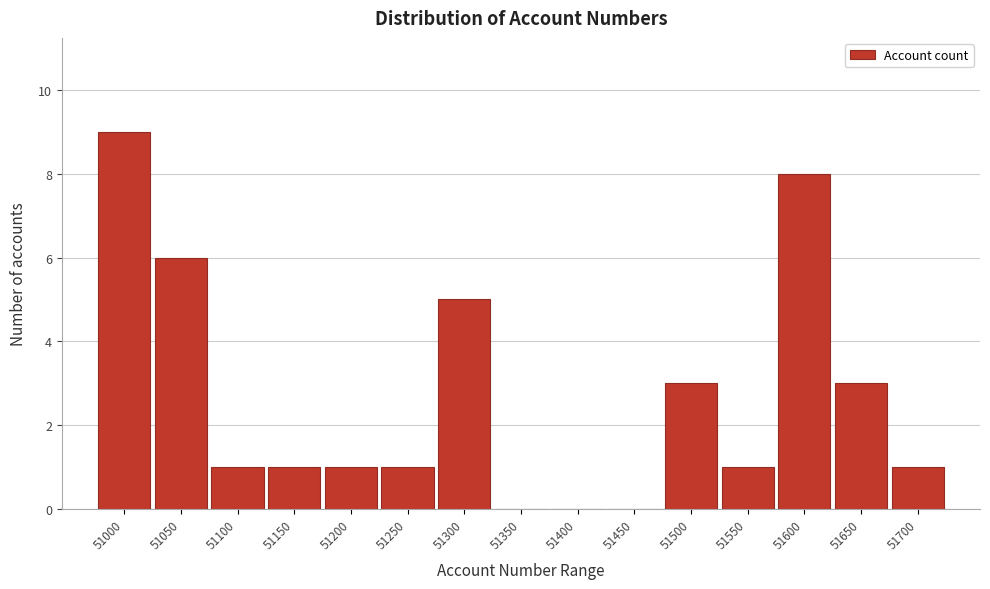

Reading right to left, transcribe all the data shown in this chart.

51700=1	51650=3	51600=8	51550=1	51500=3	51450=0	51400=0	51350=0	51300=5	51250=1	51200=1	51150=1	51100=1	51050=6	51000=9